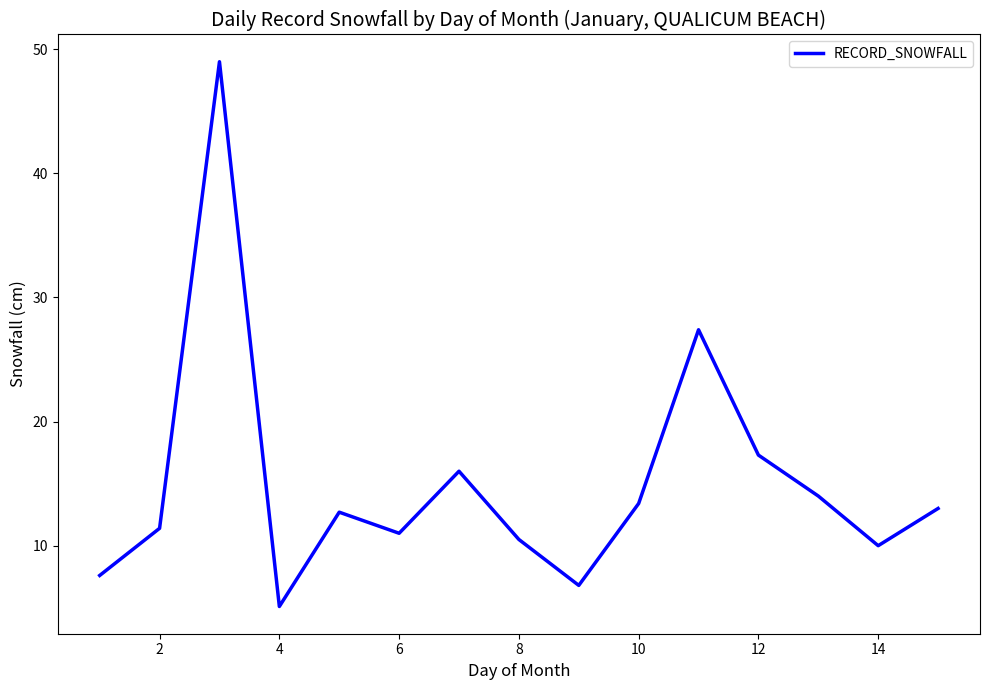

What is the maximum value shown in the chart?

49.0